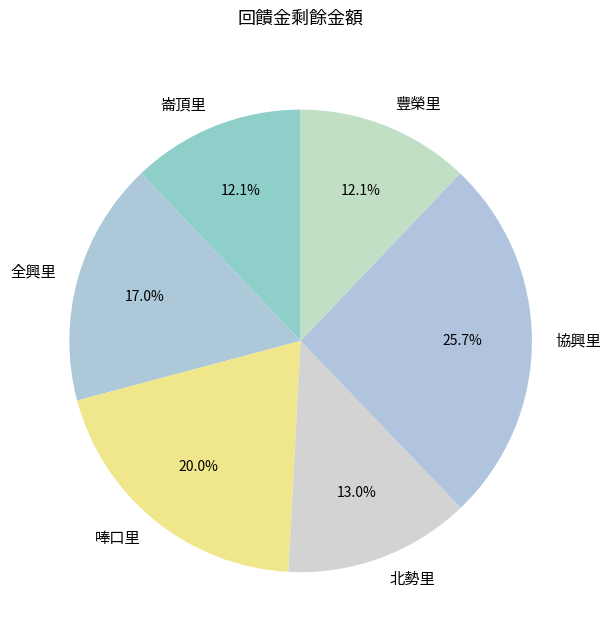

What percentage do 崙頂里 and 豐榮里 together represent?

24.2%